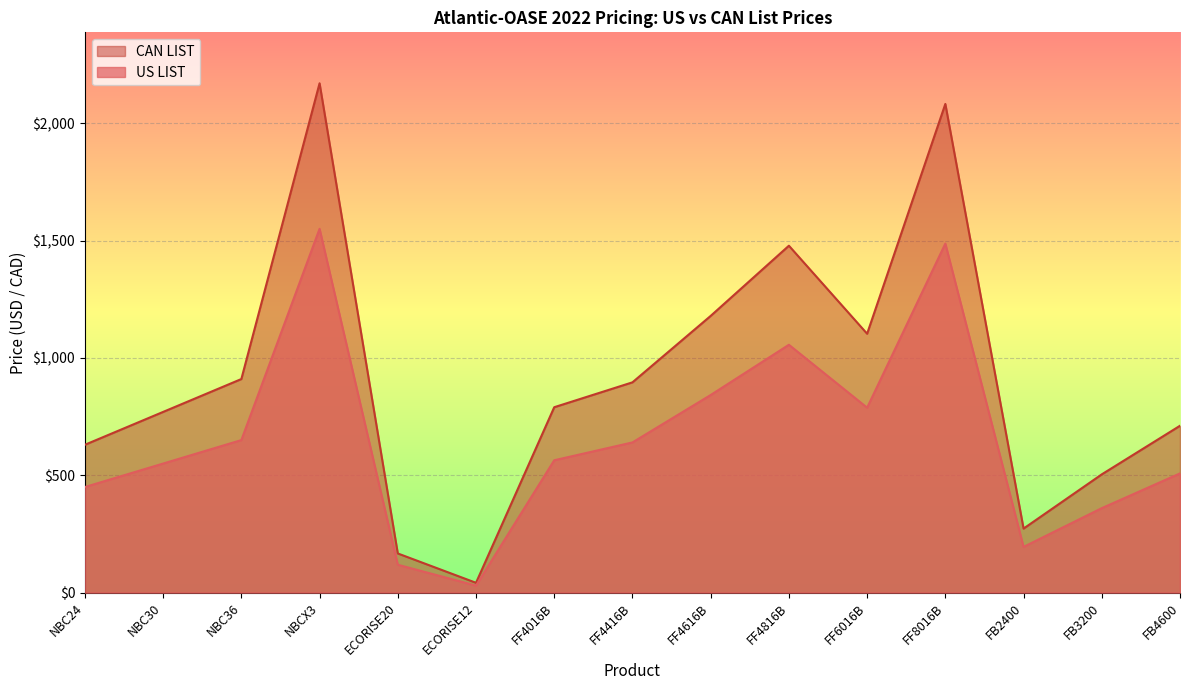

True or false: CAN LIST has a value of 896.0 at FF4416B.

True